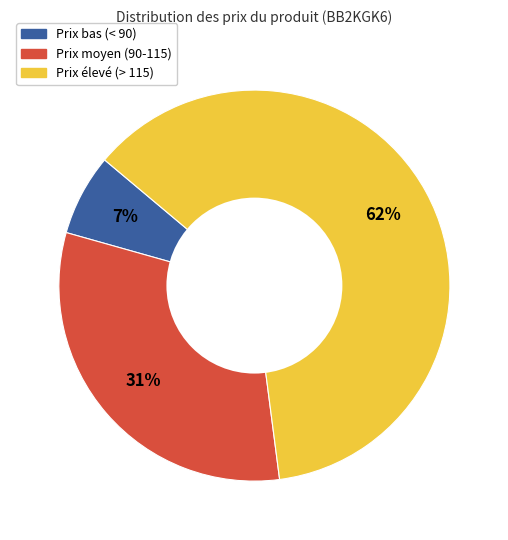

To the nearest percent, what is the average slice percentage?

33%